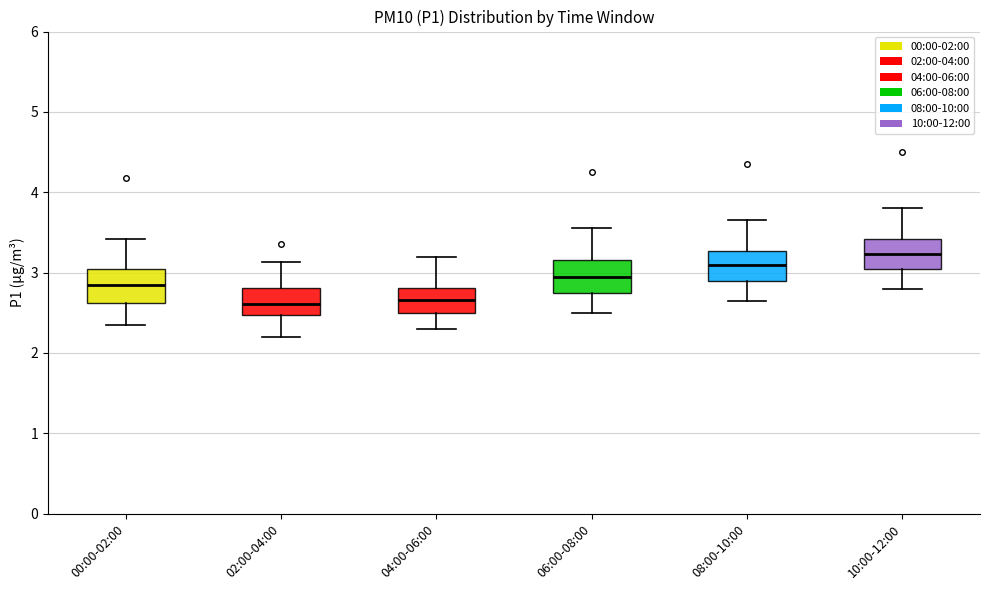

Reading left to right, transcribe this box plot: for each box, give where its median line is, the range the box spans, and where its two whiskers end, as read against the y-axis. The values are not printed on the chart, so give them approximately, as read against the axis.

00:00-02:00: median 2.8, box 2.6 to 3.0, whiskers 2.4 to 3.4
02:00-04:00: median 2.6, box 2.5 to 2.8, whiskers 2.2 to 3.1
04:00-06:00: median 2.7, box 2.5 to 2.8, whiskers 2.3 to 3.2
06:00-08:00: median 3.0, box 2.8 to 3.2, whiskers 2.5 to 3.6
08:00-10:00: median 3.1, box 2.9 to 3.3, whiskers 2.7 to 3.7
10:00-12:00: median 3.2, box 3.1 to 3.4, whiskers 2.8 to 3.8